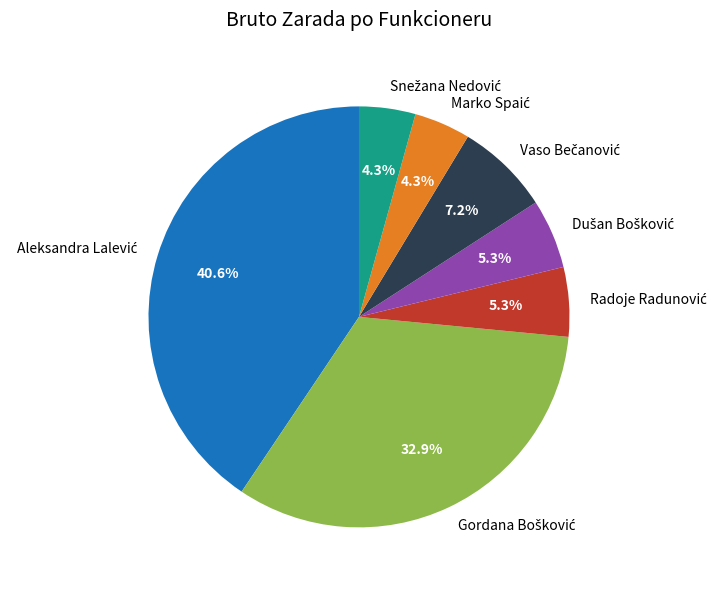

To the nearest percent, what is the difference between the largest and smallest slice percentages?

36%